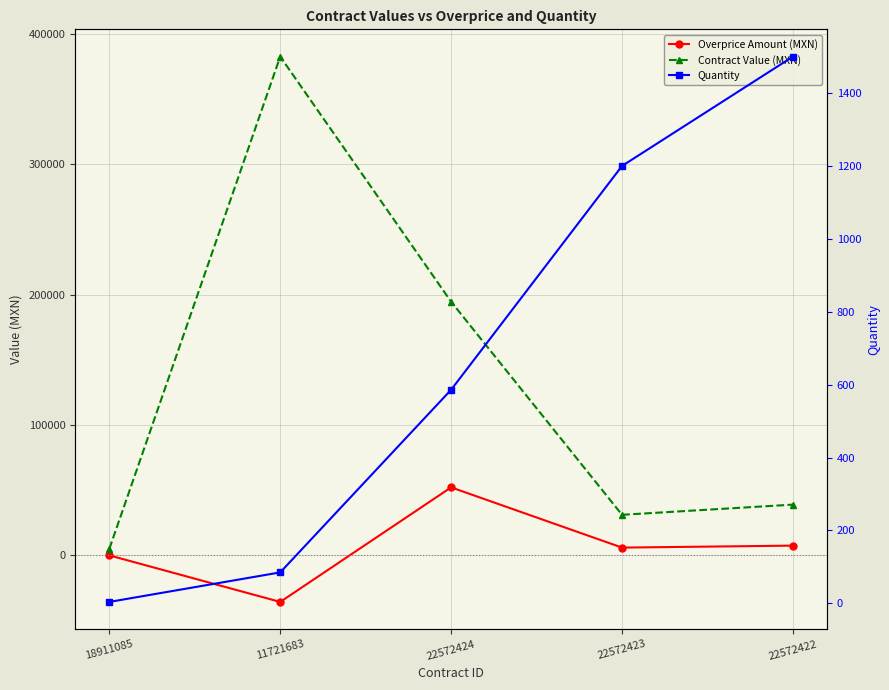

Is it true that Quantity equals 849.2 at 22572422?

False